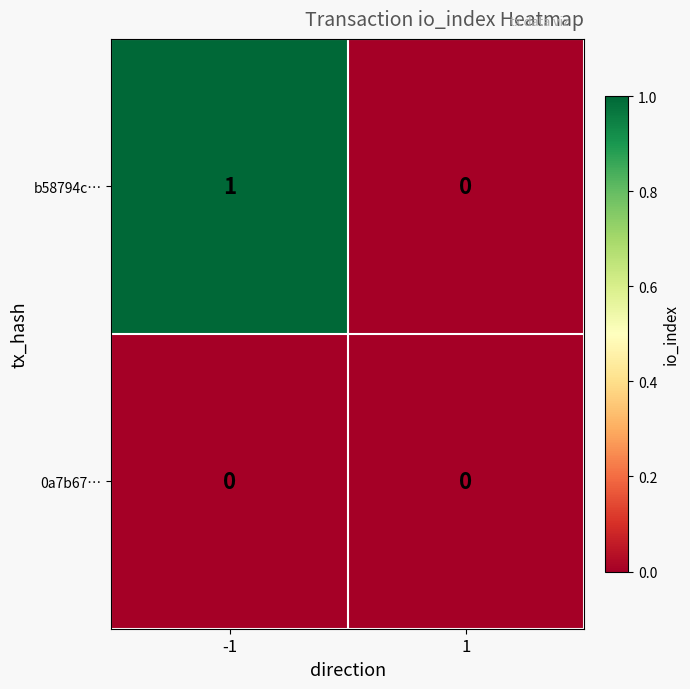

Between -1 and 1, which series saw the biggest shift?

b58794c…